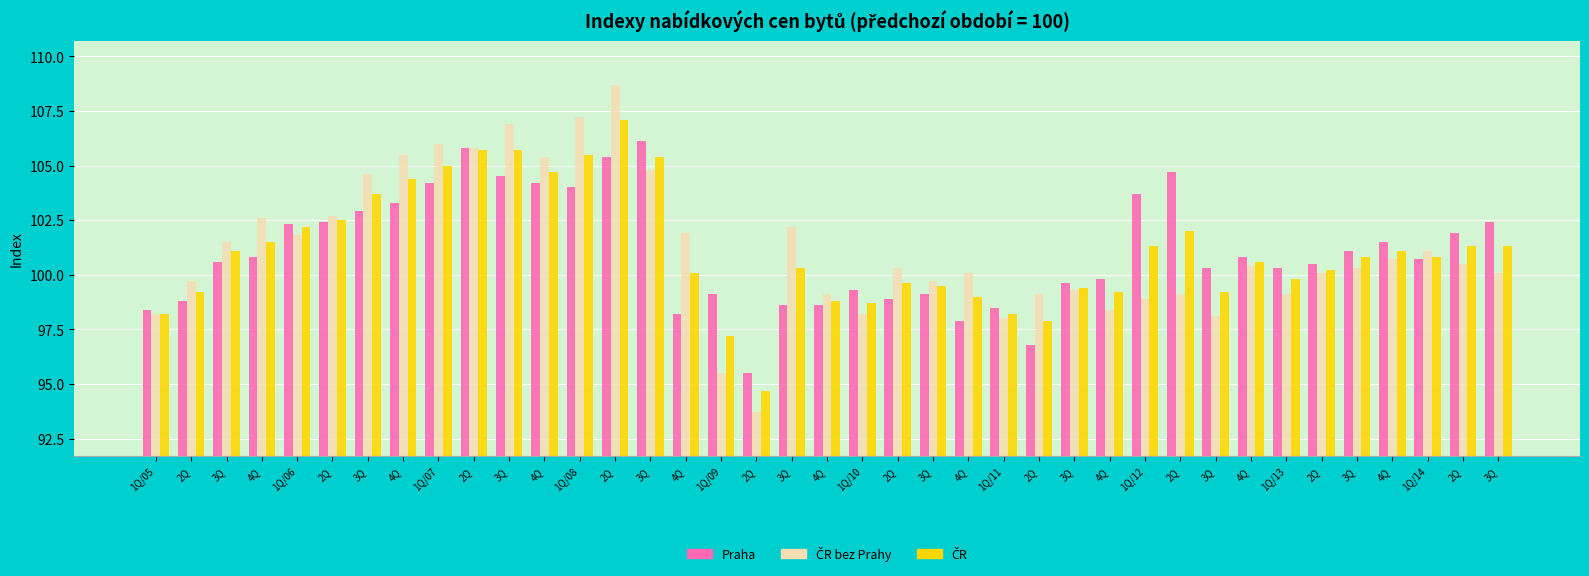

How many distinct data groups are displayed?

3